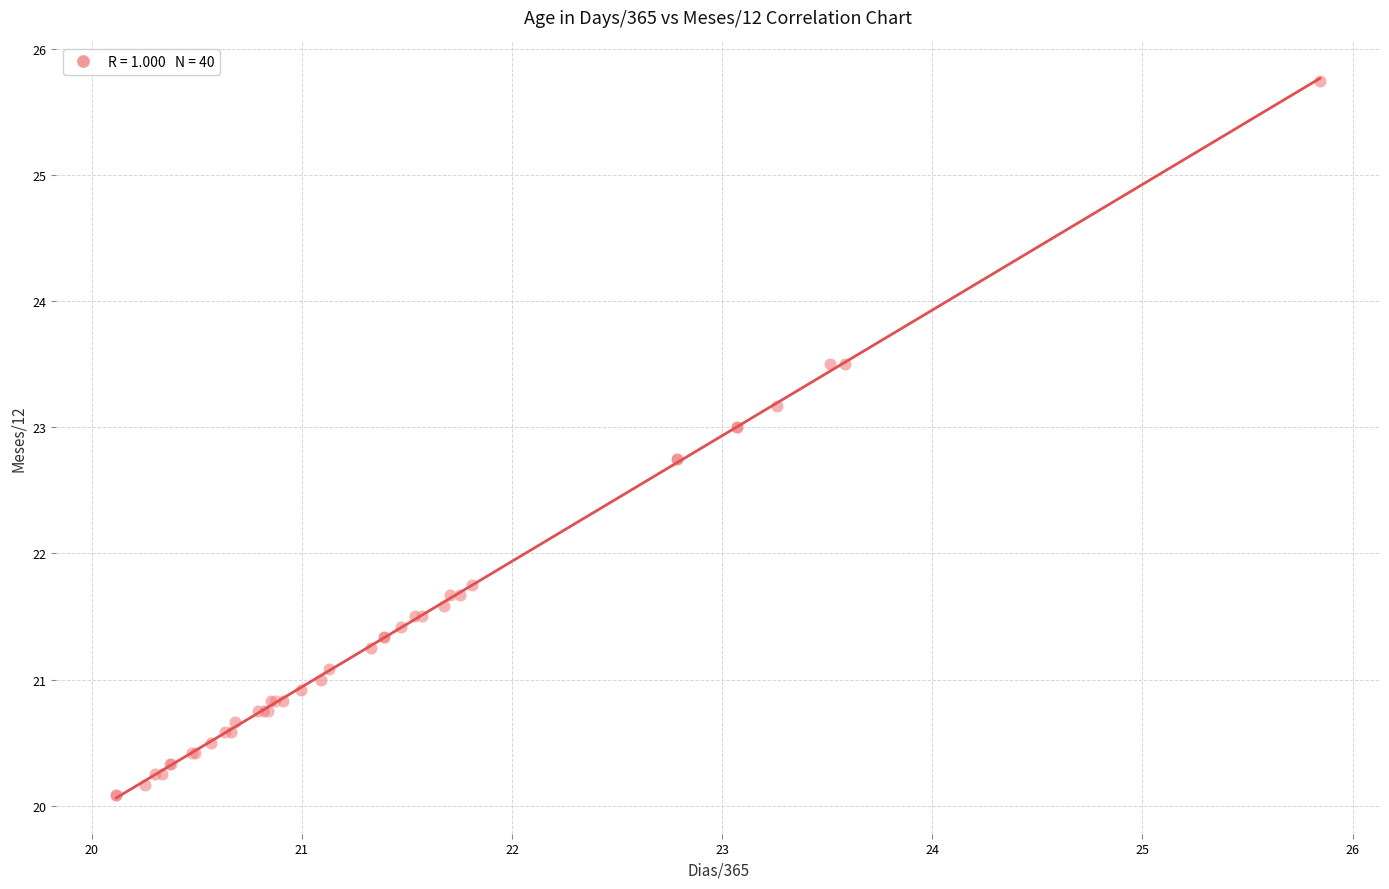

What Y value in the scatter plot is closest to 22?

21.8